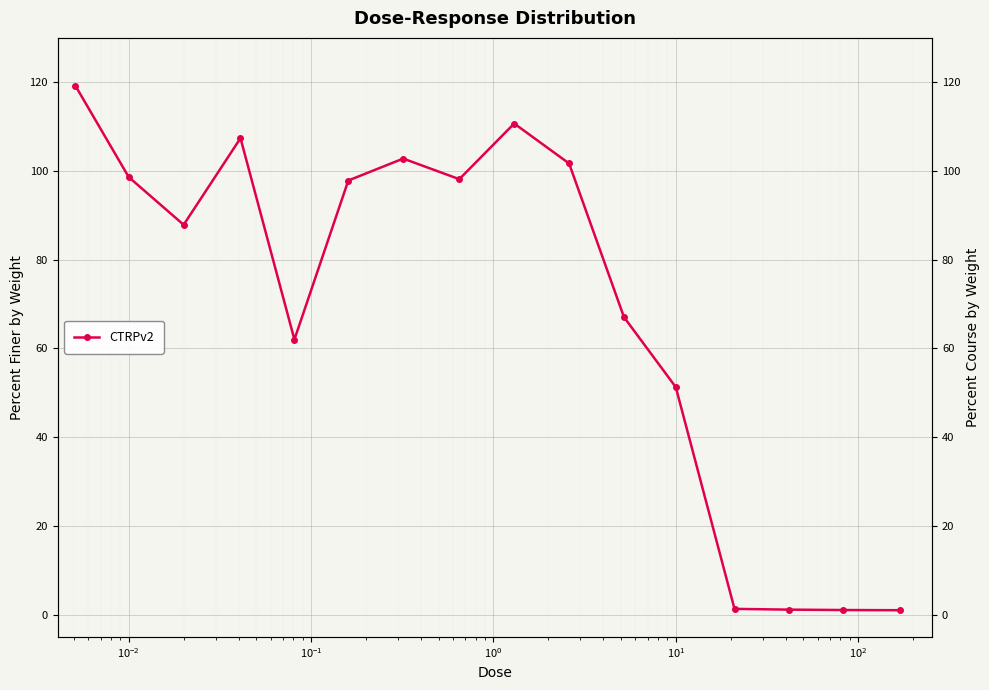

How many lines are shown in the chart?

1